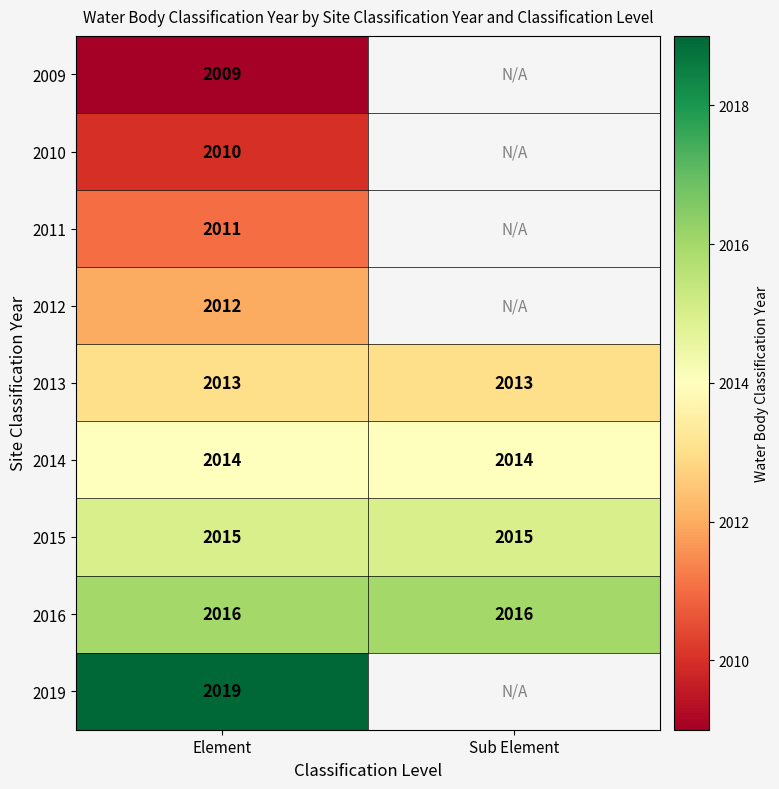

The 2015 series shows 2905.3 at Element. True or false?

False